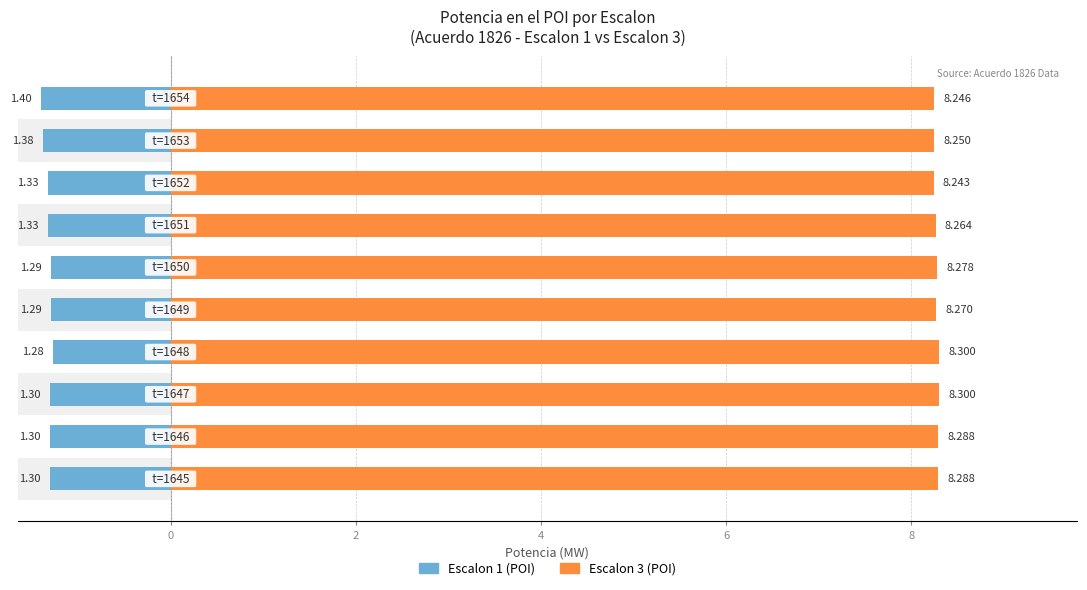

How many bars are there in total?

20